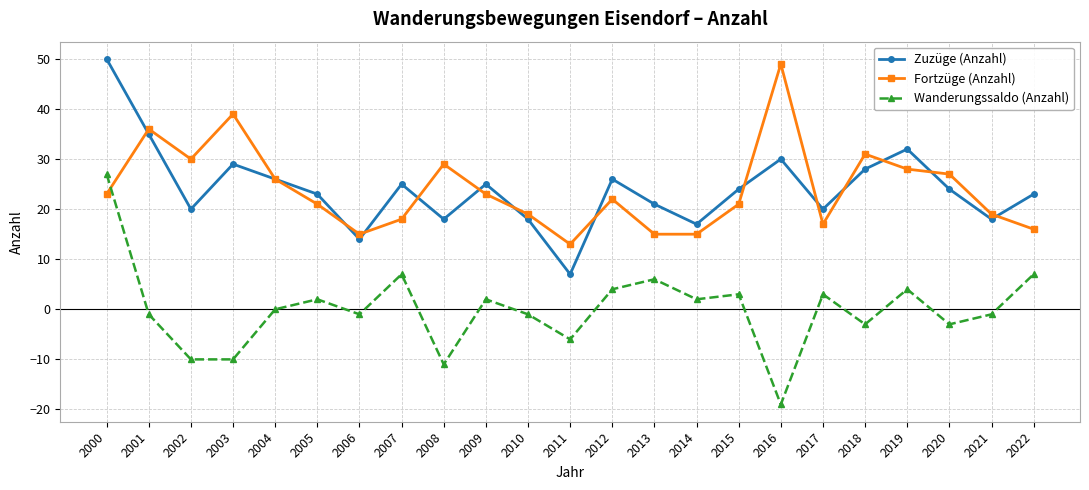

Count the number of categories in the chart.

23